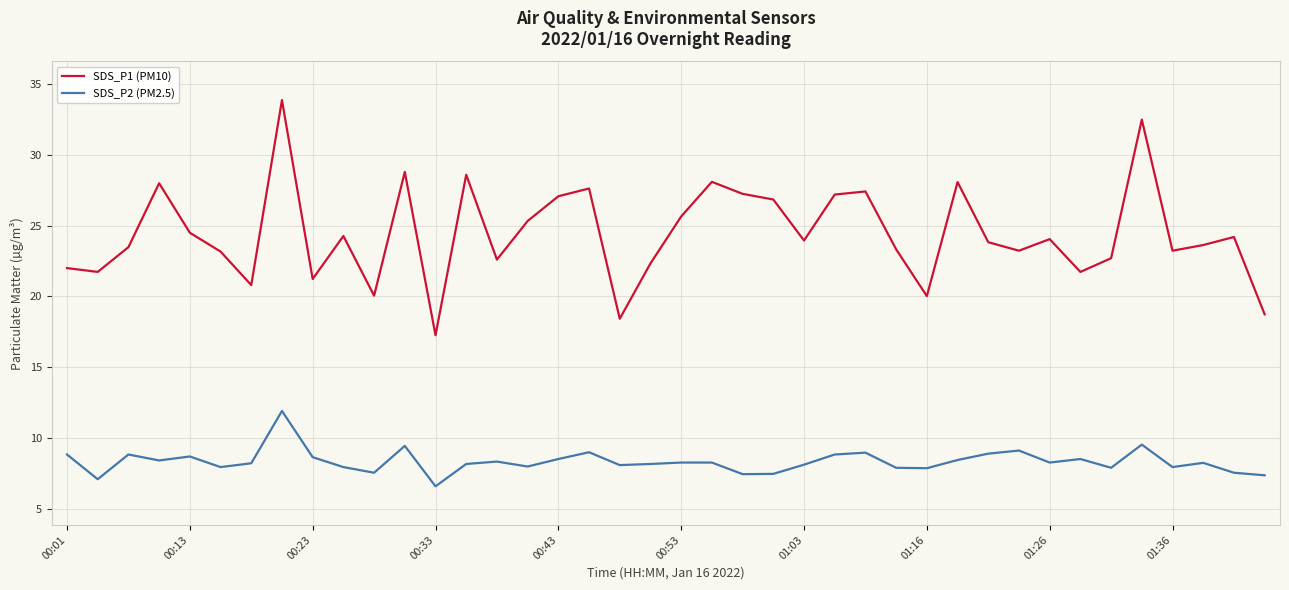

What is the highest value of the SDS_P2 (PM2.5) series?

11.9